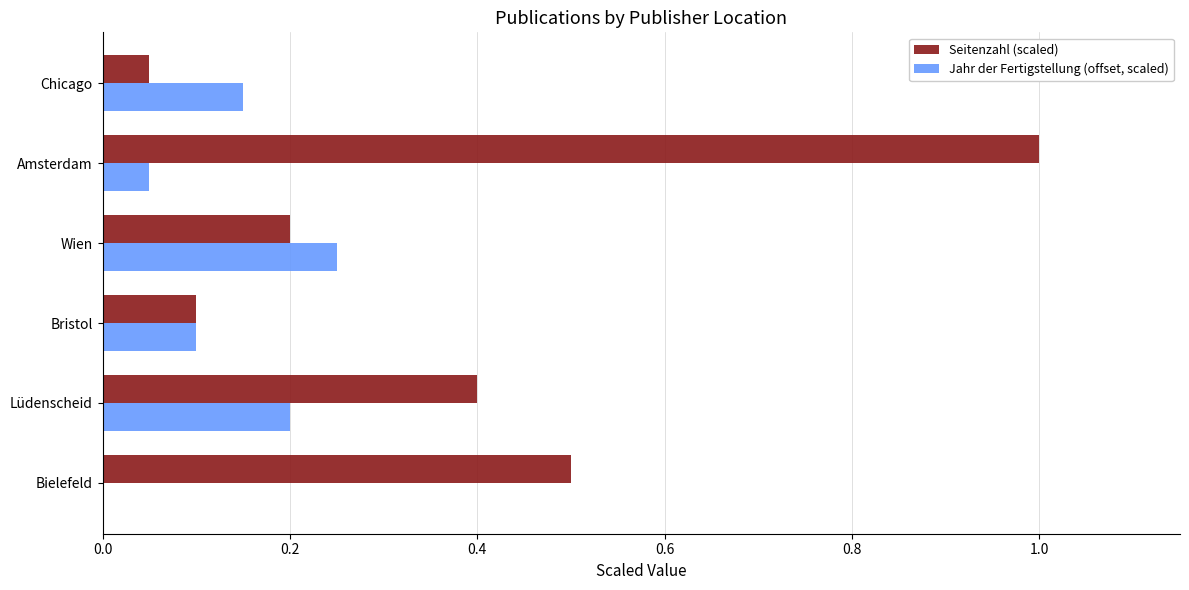

Between Wien and Amsterdam, which series saw the biggest shift?

Seitenzahl (scaled)